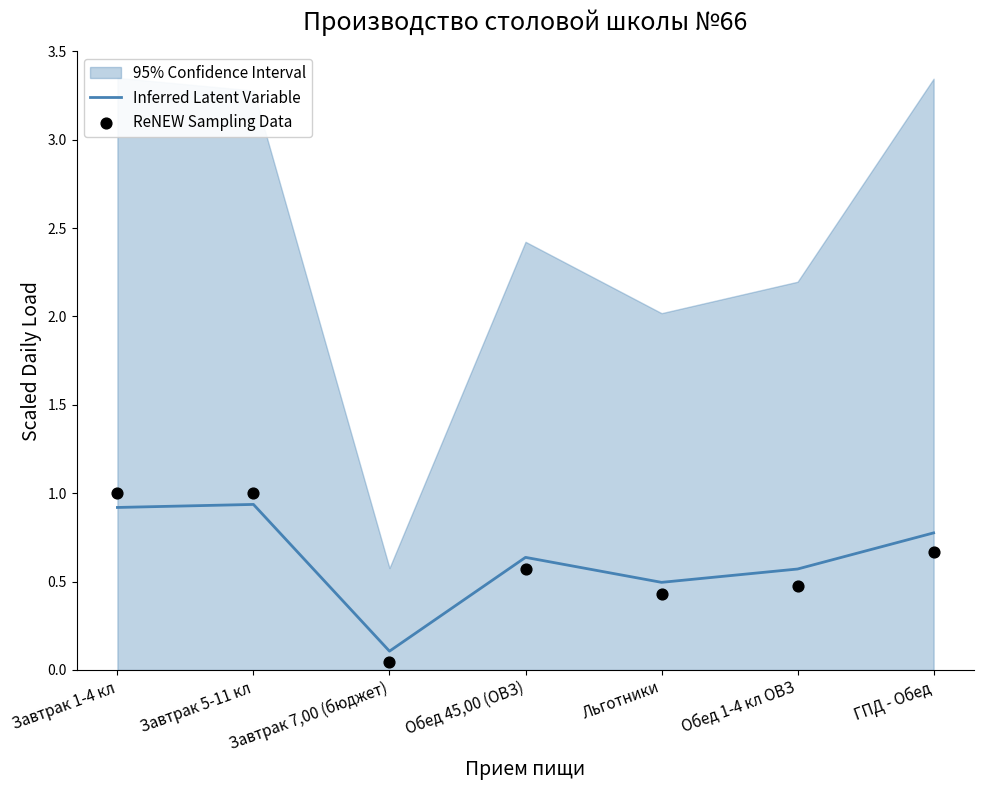

At which category is the sum across all series the highest?

Завтрак 5-11 кл